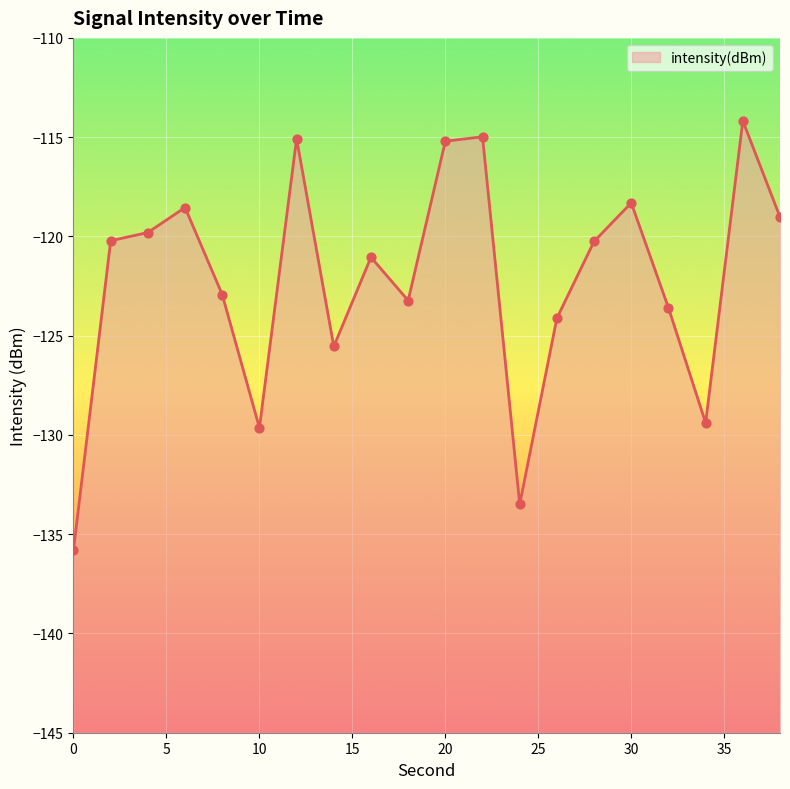

Between 24 and 38, which is larger?

38